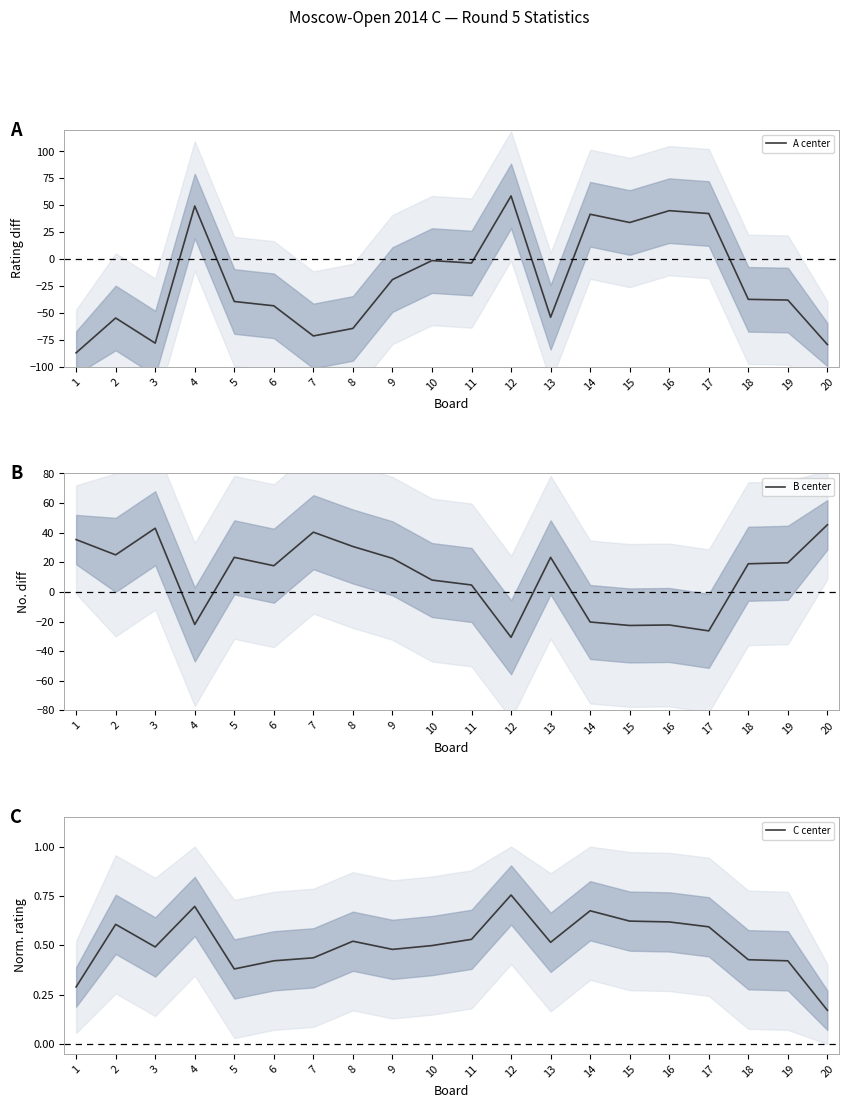

What is the value of the B center point at the 15th from the left?

-22.7